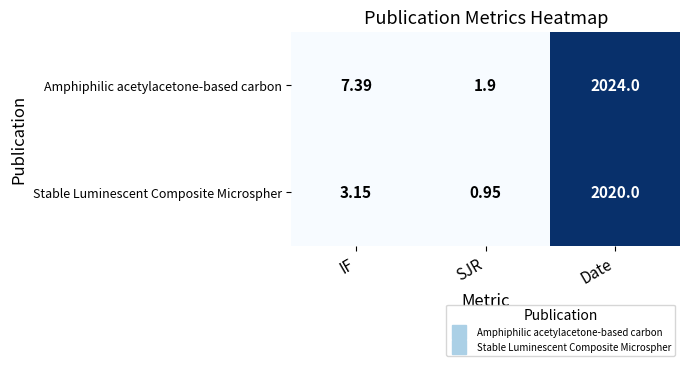

At which category does the chart reach its peak across all series?

Date